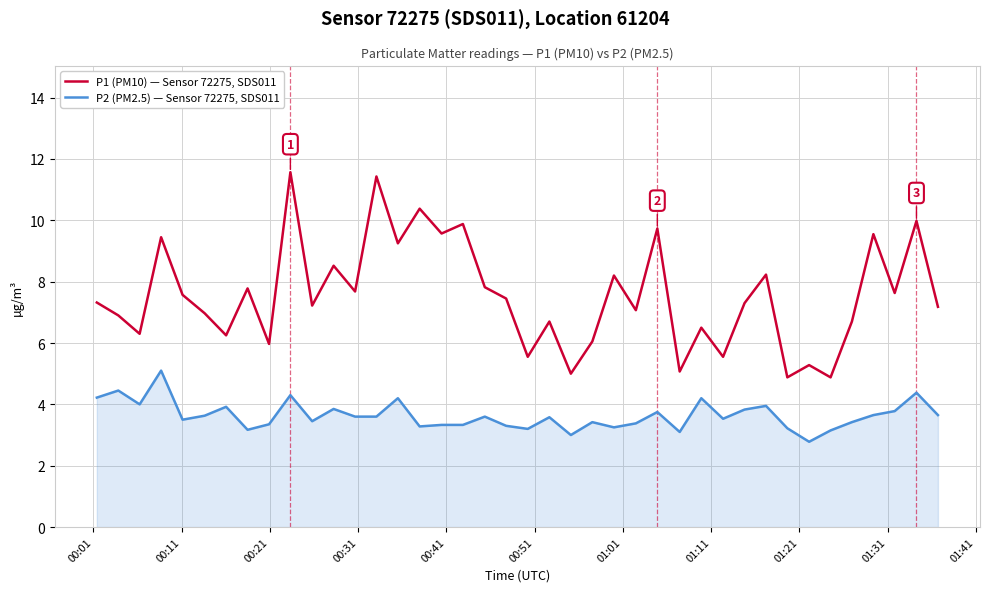

What is the smallest value displayed?

2.8